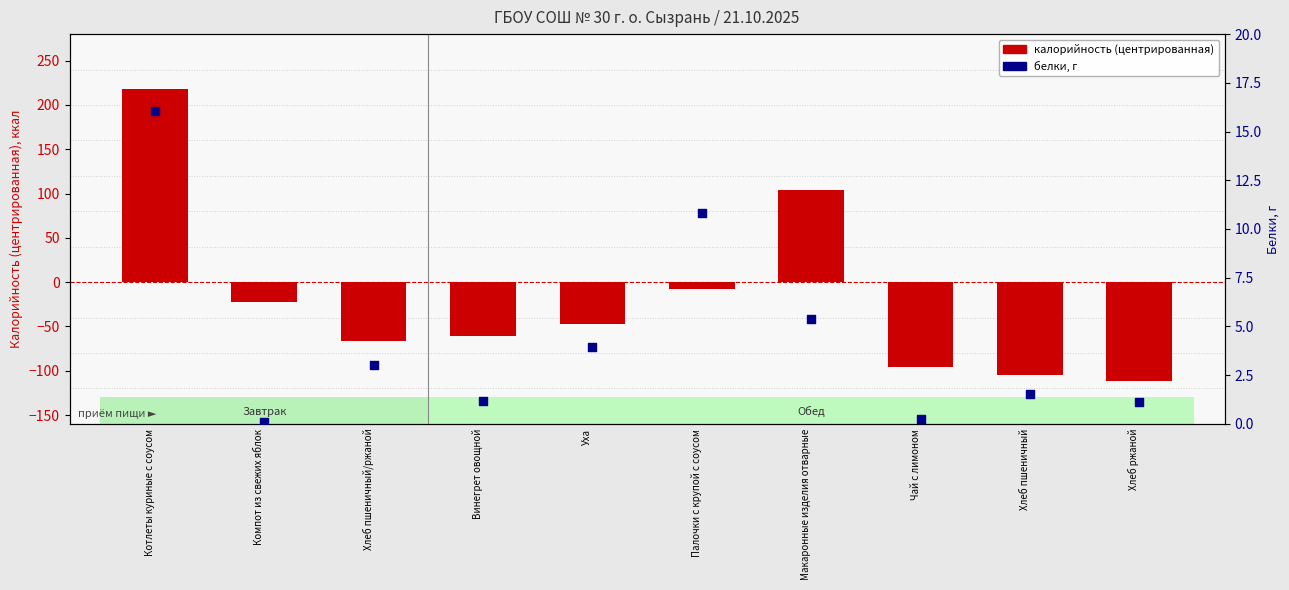

Which series reaches the maximum Y coordinate?

калорийность (центрир.)